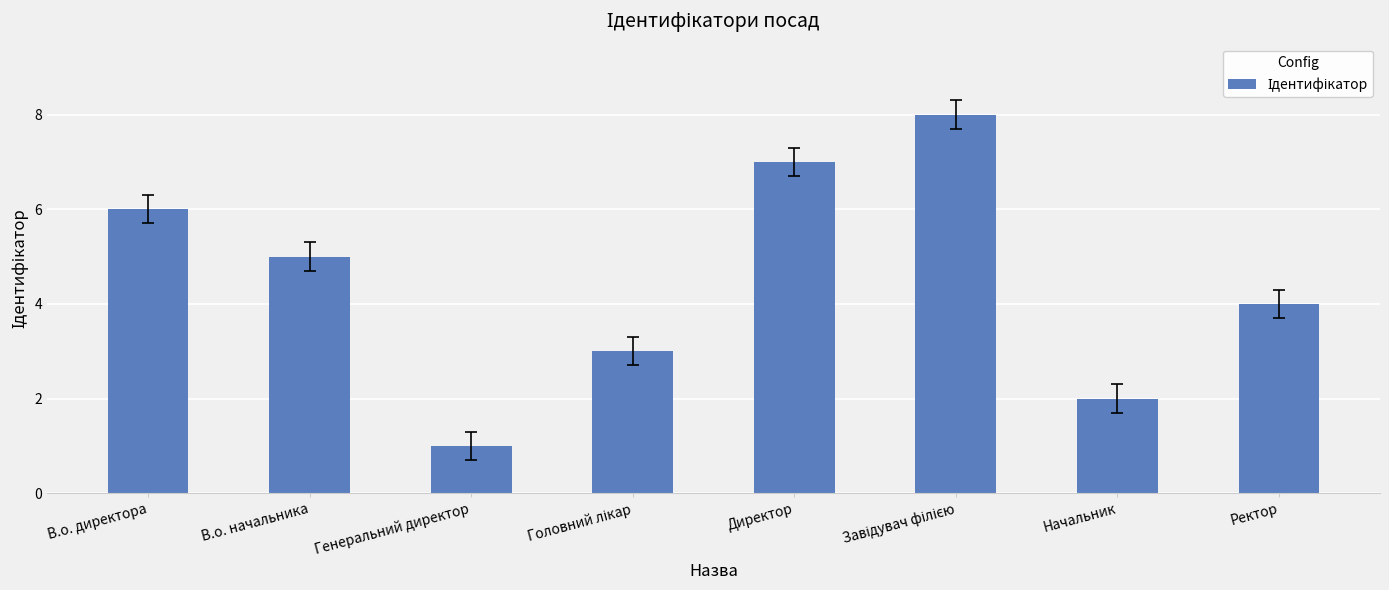

Reading left to right, what are all the values shown in this chart?

6	5	1	3	7	8	2	4